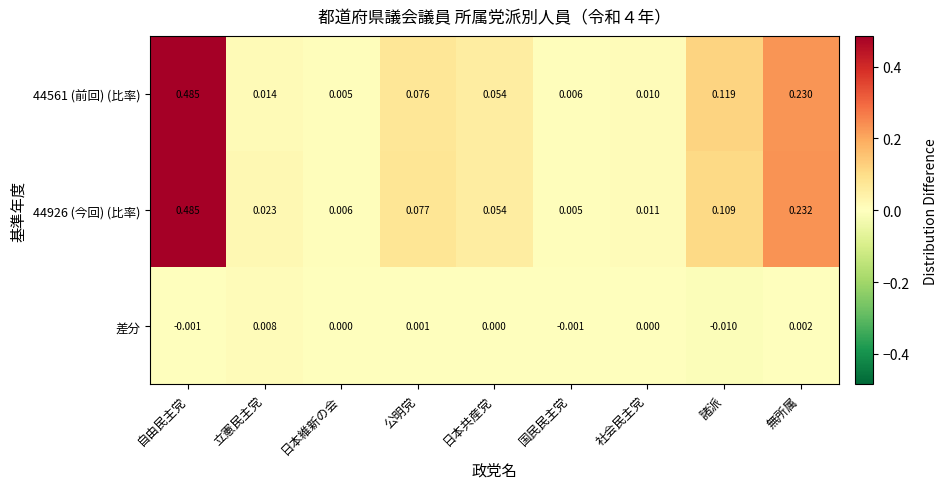

List the labels in order of 44926 (今回) (比率) value, largest first.

自由民主党, 無所属, 諸派, 公明党, 日本共産党, 立憲民主党, 社会民主党, 日本維新の会, 国民民主党